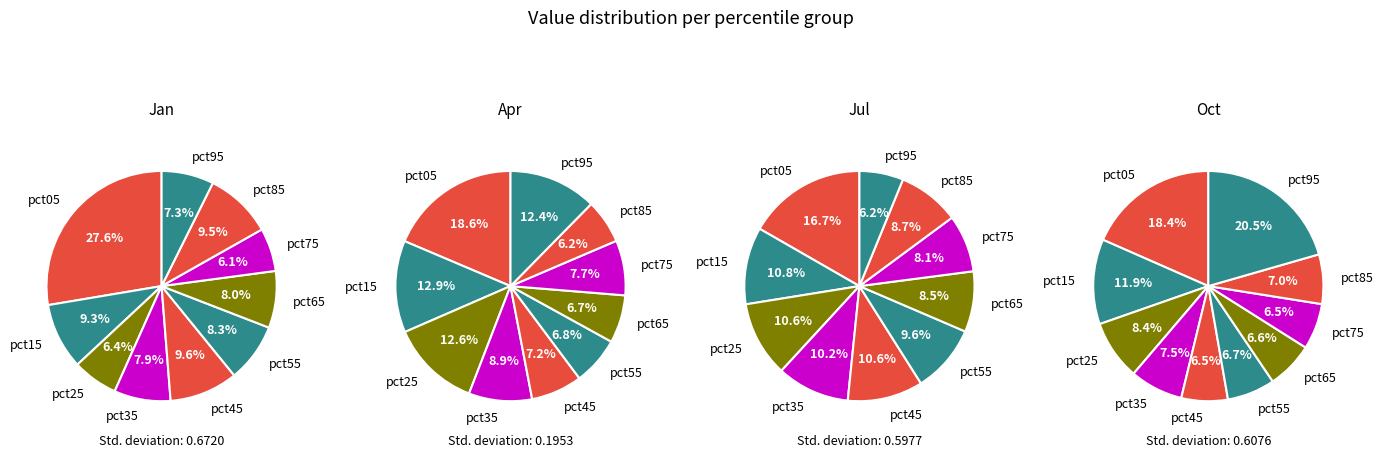

Which slice is the largest?

pct05